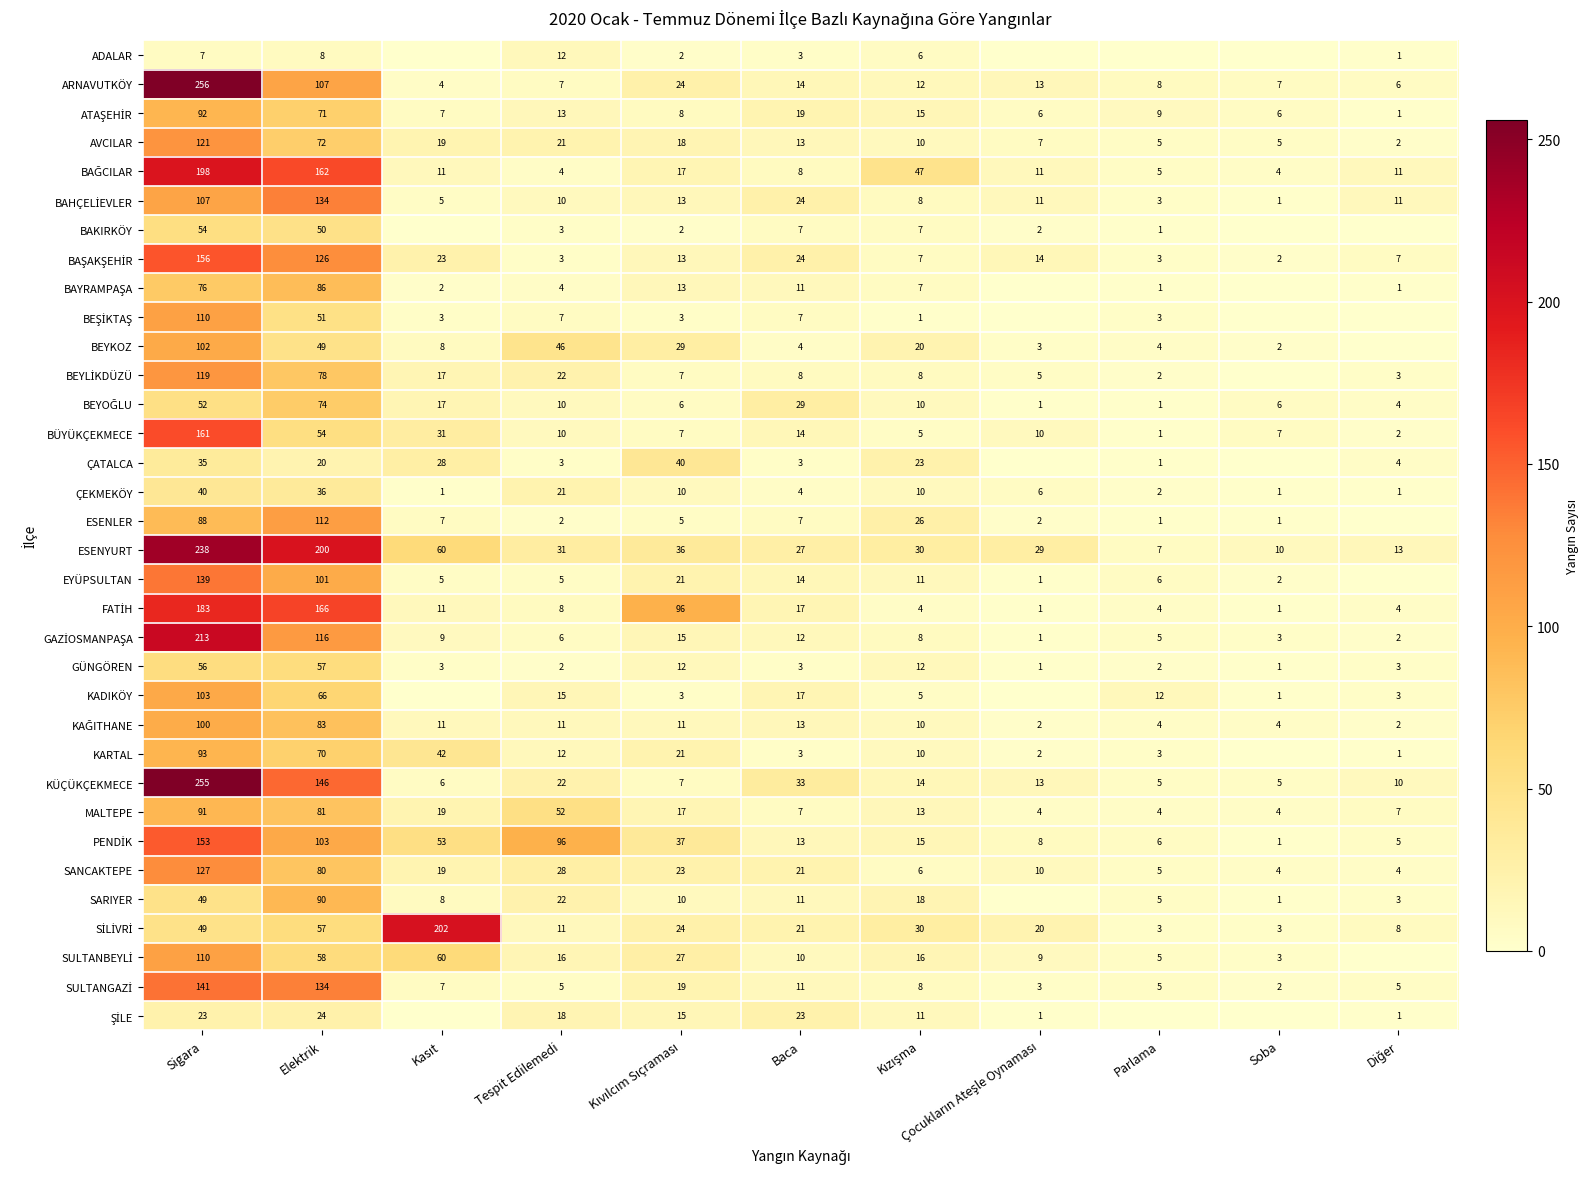

At which category does the chart reach its minimum across all series?

Kasıt